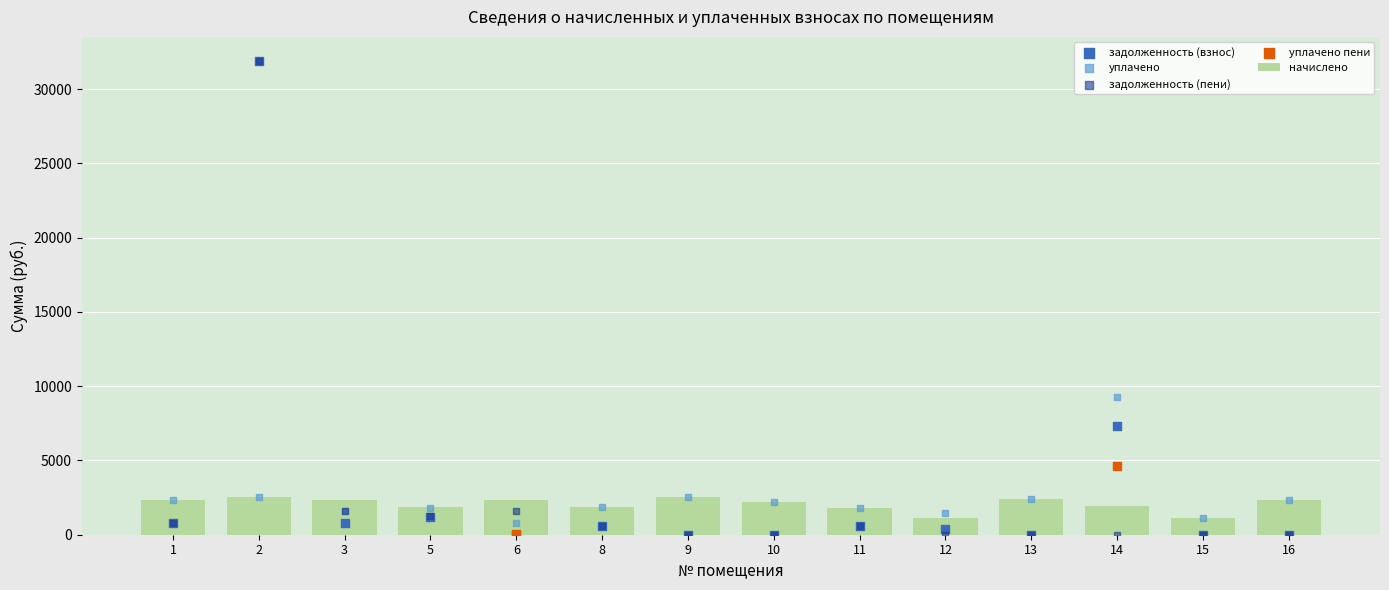

At how many categories does at least one series exceed 29393?

1